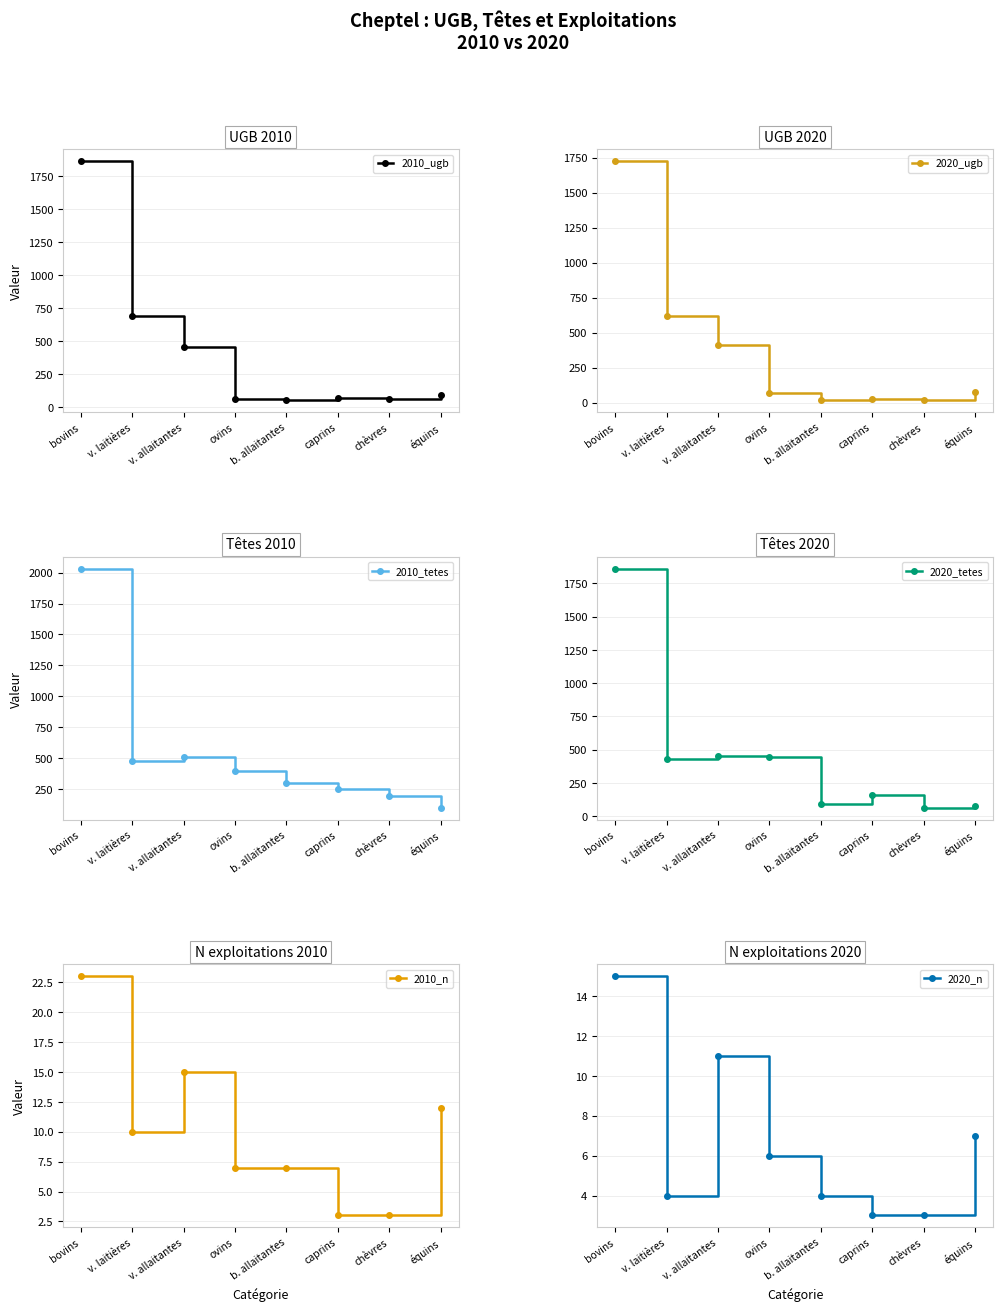

Which category has the highest value in the 2020_n series?

bovins